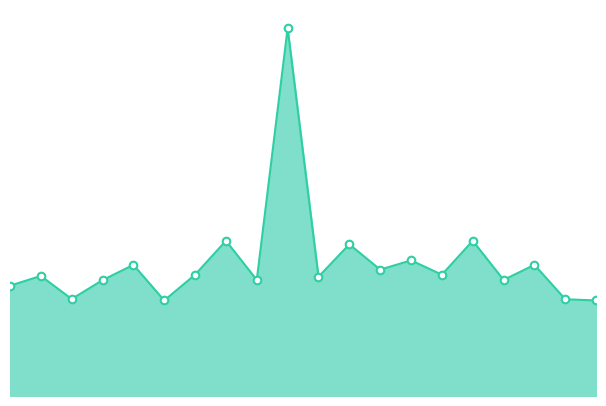

Which series has the largest total across all categories?

SDS_P1_line